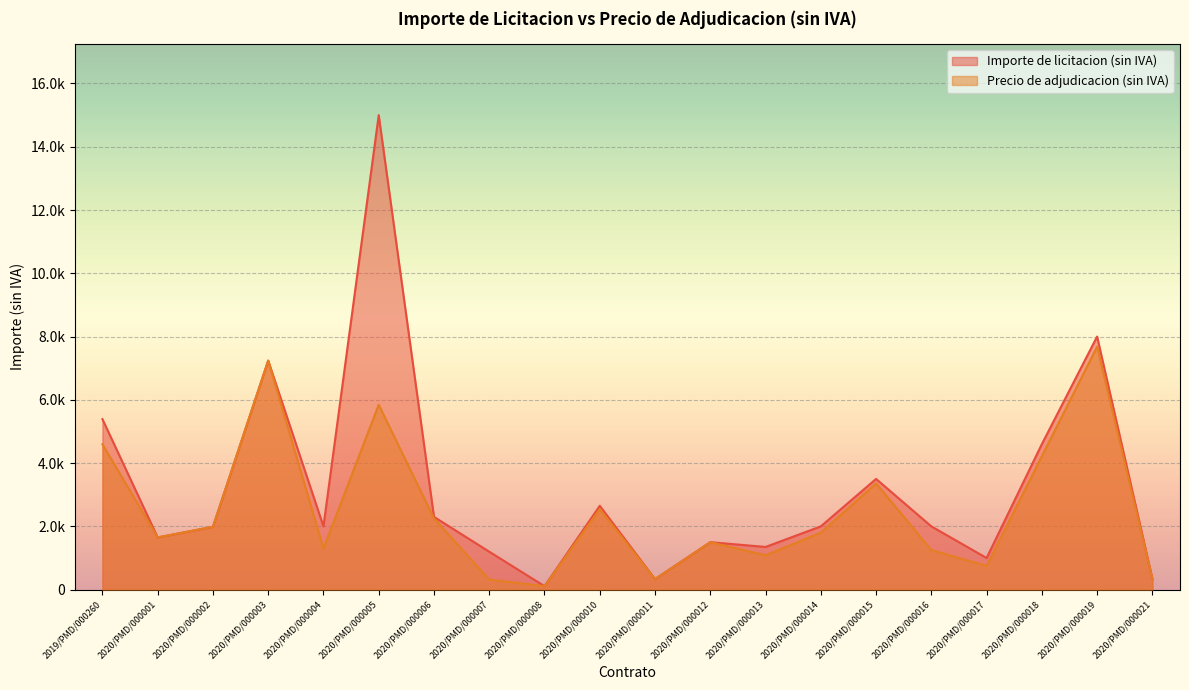

Which series has the largest total across all categories?

Importe de licitacion (sin IVA)